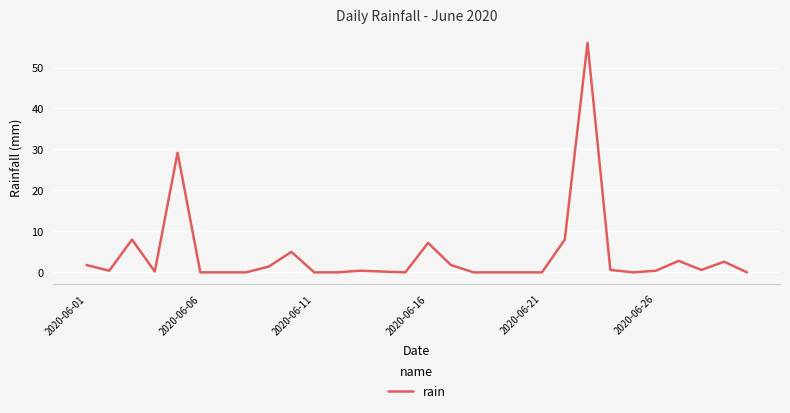

What is the greatest value displayed?

56.0